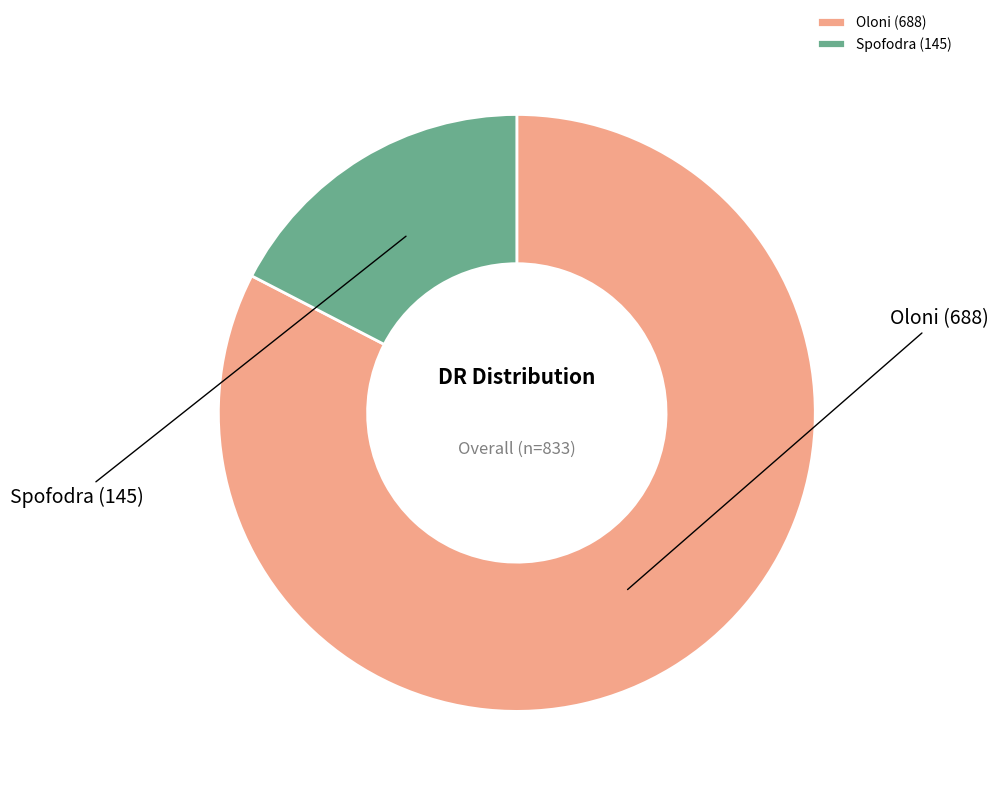

How many slices are in this pie chart?

2